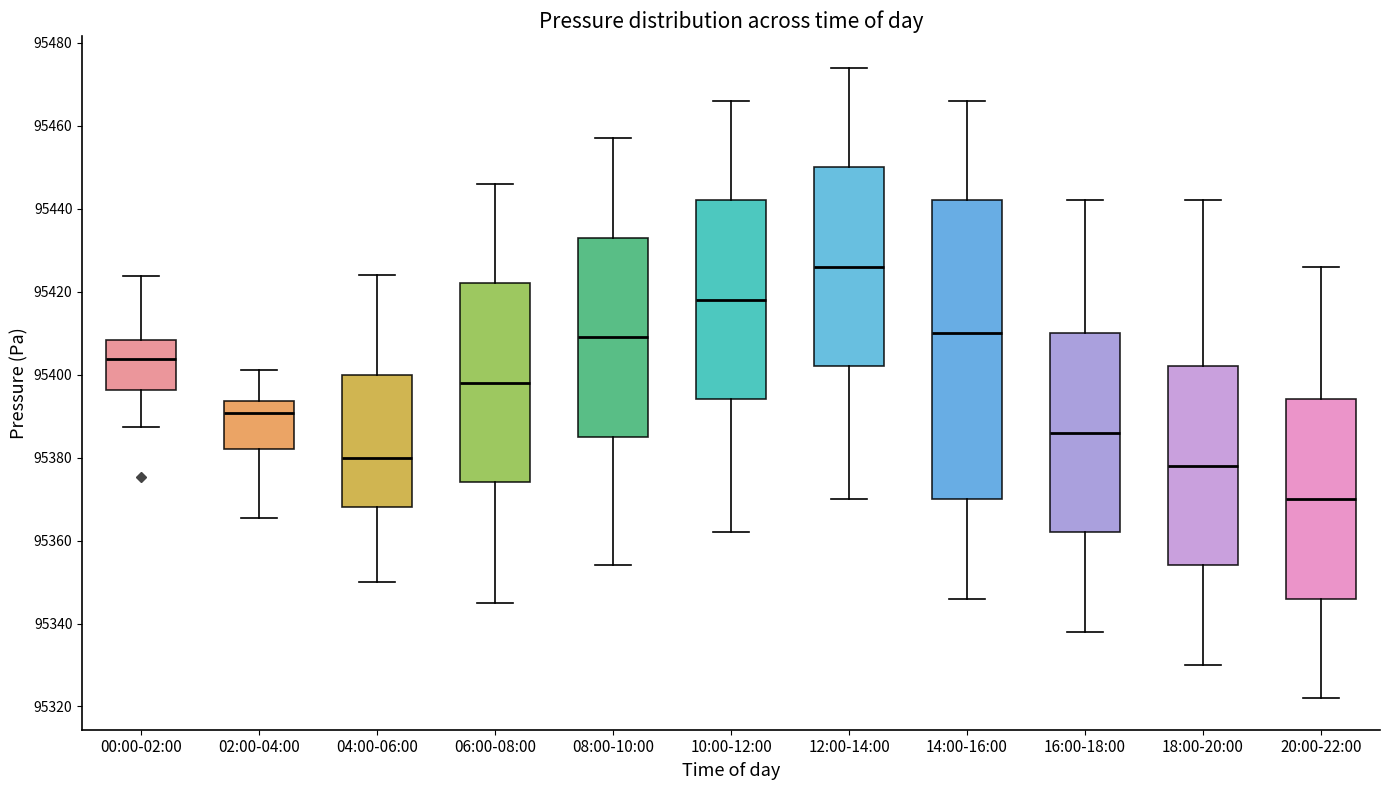

Reading left to right, read every box against the y-axis: the position of its median line, the range the box covers, and the ends of its whiskers. The values are not printed on the chart, so give them approximately, as read against the axis.

00:00-02:00: median 95404, box 95396 to 95408, whiskers 95388 to 95424
02:00-04:00: median 95390, box 95382 to 95394, whiskers 95366 to 95402
04:00-06:00: median 95380, box 95368 to 95400, whiskers 95350 to 95424
06:00-08:00: median 95398, box 95374 to 95422, whiskers 95346 to 95446
08:00-10:00: median 95410, box 95386 to 95434, whiskers 95354 to 95458
10:00-12:00: median 95418, box 95394 to 95442, whiskers 95362 to 95466
12:00-14:00: median 95426, box 95402 to 95450, whiskers 95370 to 95474
14:00-16:00: median 95410, box 95370 to 95442, whiskers 95346 to 95466
16:00-18:00: median 95386, box 95362 to 95410, whiskers 95338 to 95442
18:00-20:00: median 95378, box 95354 to 95402, whiskers 95330 to 95442
20:00-22:00: median 95370, box 95346 to 95394, whiskers 95322 to 95426